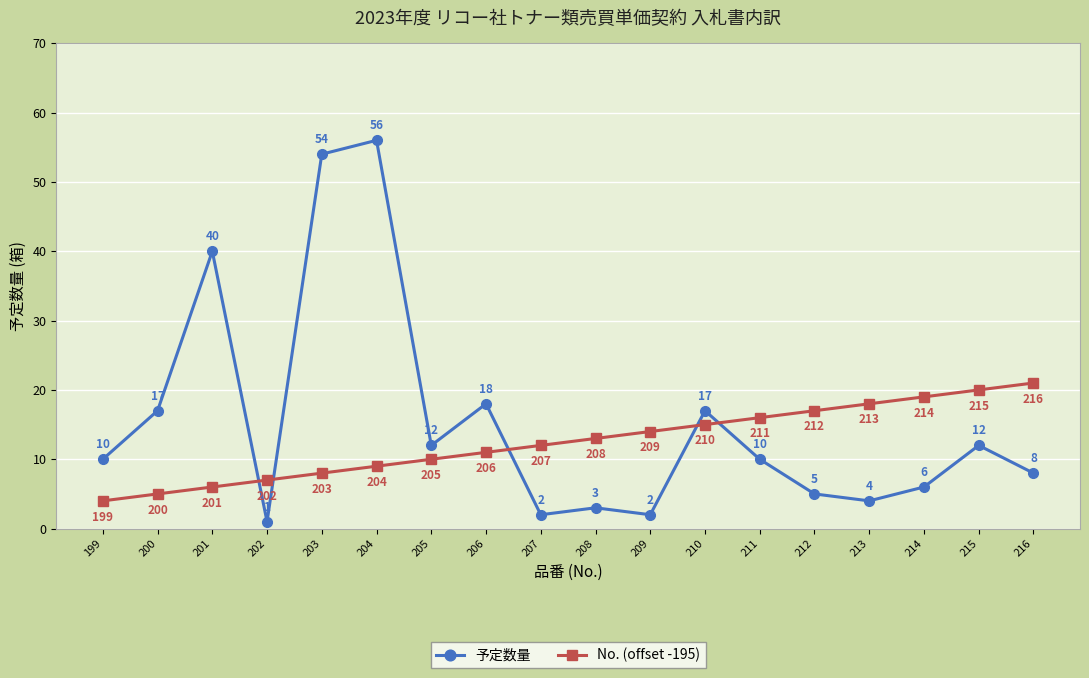

What is the sum of the No. (offset -195) values at 206 and 214?

30